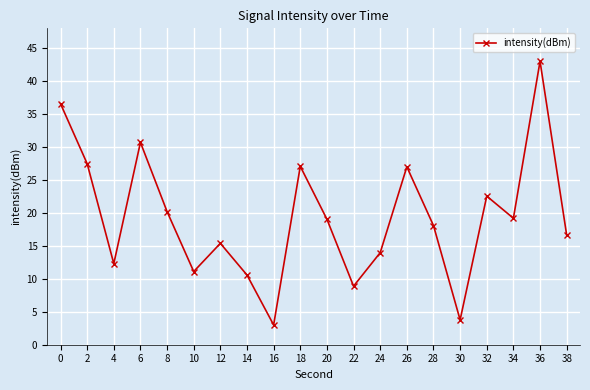

The value at 2 is 19.2. True or false?

False